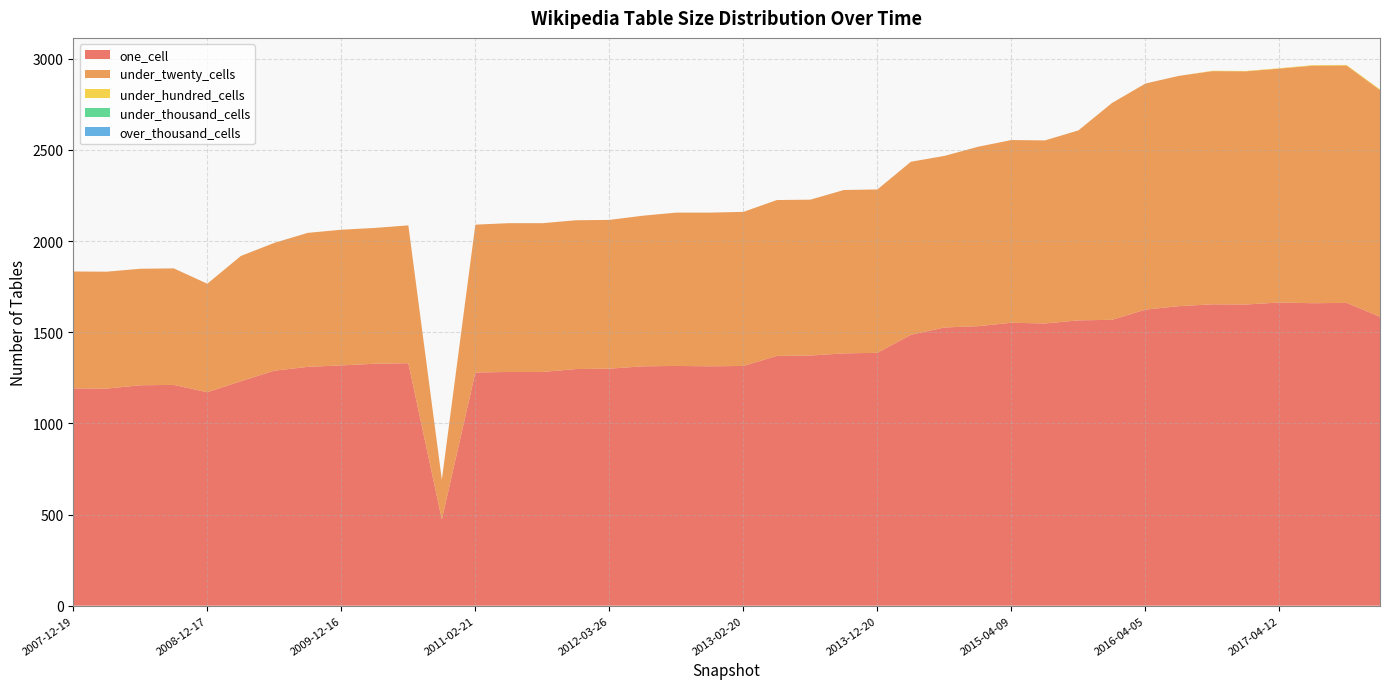

Reading left to right, transcribe all the data shown in this chart.

one_cell: 2007-12-19=1192	2008-04-01=1191	2008-06-27=1209	2008-10-10=1211	2008-12-17=1171	2009-04-06=1231	2009-06-17=1289	2009-09-25=1310	2009-12-16=1318	2010-04-01=1327	2010-07-26=1330	2010-11-17=473	2011-02-21=1279	2011-06-10=1282	2011-09-05=1282	2012-01-18=1298	2012-03-26=1300	2012-07-13=1313	2012-10-31=1315	2012-12-11=1313	2013-02-20=1315	2013-05-21=1370	2013-07-09=1372	2013-09-10=1384	2013-12-20=1387	2014-03-28=1486	2014-09-08=1526	2015-01-19=1533	2015-04-09=1552	2015-07-03=1548	2015-10-01=1565	2016-01-04=1568	2016-04-05=1624	2016-07-04=1643	2016-10-07=1653	2016-12-27=1652	2017-04-12=1663	2017-07-24=1659	2017-10-12=1661	2017-12-22=1585
under_twenty_cells: 2007-12-19=641	2008-04-01=641	2008-06-27=639	2008-10-10=639	2008-12-17=595	2009-04-06=687	2009-06-17=701	2009-09-25=735	2009-12-16=744	2010-04-01=745	2010-07-26=756	2010-11-17=218	2011-02-21=811	2011-06-10=816	2011-09-05=816	2012-01-18=816	2012-03-26=816	2012-07-13=826	2012-10-31=841	2012-12-11=843	2013-02-20=845	2013-05-21=855	2013-07-09=855	2013-09-10=896	2013-12-20=896	2014-03-28=949	2014-09-08=941	2015-01-19=984	2015-04-09=1002	2015-07-03=1004	2015-10-01=1042	2016-01-04=1189	2016-04-05=1240	2016-07-04=1263	2016-10-07=1279	2016-12-27=1279	2017-04-12=1283	2017-07-24=1303	2017-10-12=1302	2017-12-22=1243
under_hundred_cells: 2007-12-19=0	2008-04-01=0	2008-06-27=0	2008-10-10=0	2008-12-17=0	2009-04-06=0	2009-06-17=0	2009-09-25=0	2009-12-16=0	2010-04-01=0	2010-07-26=0	2010-11-17=0	2011-02-21=0	2011-06-10=0	2011-09-05=0	2012-01-18=0	2012-03-26=0	2012-07-13=0	2012-10-31=0	2012-12-11=0	2013-02-20=0	2013-05-21=0	2013-07-09=0	2013-09-10=0	2013-12-20=0	2014-03-28=0	2014-09-08=0	2015-01-19=0	2015-04-09=0	2015-07-03=0	2015-10-01=0	2016-01-04=0	2016-04-05=0	2016-07-04=0	2016-10-07=2	2016-12-27=2	2017-04-12=2	2017-07-24=3	2017-10-12=3	2017-12-22=4
under_thousand_cells: 2007-12-19=0	2008-04-01=0	2008-06-27=0	2008-10-10=0	2008-12-17=0	2009-04-06=0	2009-06-17=0	2009-09-25=0	2009-12-16=0	2010-04-01=0	2010-07-26=0	2010-11-17=0	2011-02-21=0	2011-06-10=0	2011-09-05=0	2012-01-18=0	2012-03-26=0	2012-07-13=0	2012-10-31=0	2012-12-11=0	2013-02-20=0	2013-05-21=0	2013-07-09=0	2013-09-10=0	2013-12-20=0	2014-03-28=0	2014-09-08=0	2015-01-19=0	2015-04-09=0	2015-07-03=0	2015-10-01=0	2016-01-04=0	2016-04-05=0	2016-07-04=0	2016-10-07=0	2016-12-27=0	2017-04-12=0	2017-07-24=0	2017-10-12=0	2017-12-22=0
over_thousand_cells: 2007-12-19=0	2008-04-01=0	2008-06-27=0	2008-10-10=0	2008-12-17=0	2009-04-06=0	2009-06-17=0	2009-09-25=0	2009-12-16=0	2010-04-01=0	2010-07-26=0	2010-11-17=0	2011-02-21=0	2011-06-10=0	2011-09-05=0	2012-01-18=0	2012-03-26=0	2012-07-13=0	2012-10-31=0	2012-12-11=0	2013-02-20=0	2013-05-21=0	2013-07-09=0	2013-09-10=0	2013-12-20=0	2014-03-28=0	2014-09-08=0	2015-01-19=0	2015-04-09=0	2015-07-03=0	2015-10-01=0	2016-01-04=0	2016-04-05=0	2016-07-04=0	2016-10-07=0	2016-12-27=0	2017-04-12=0	2017-07-24=0	2017-10-12=0	2017-12-22=0